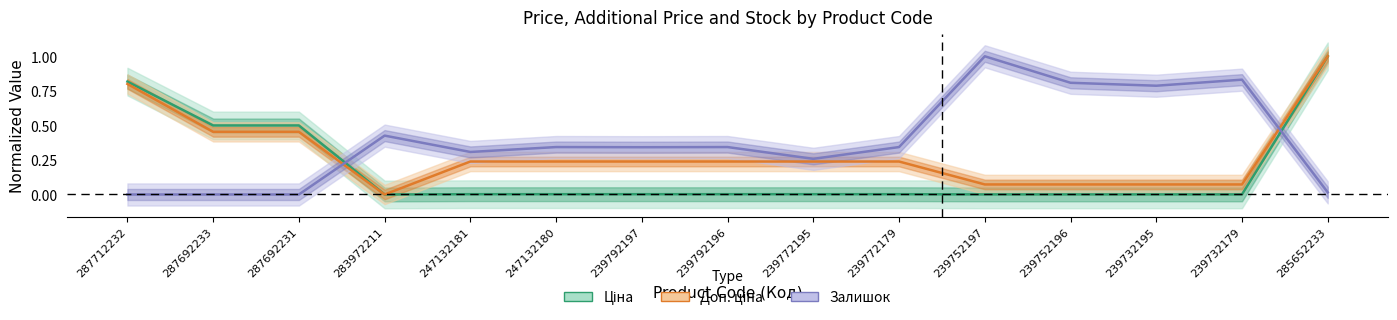

What is the difference between the second highest and second lowest values in the Залишок series?

0.8